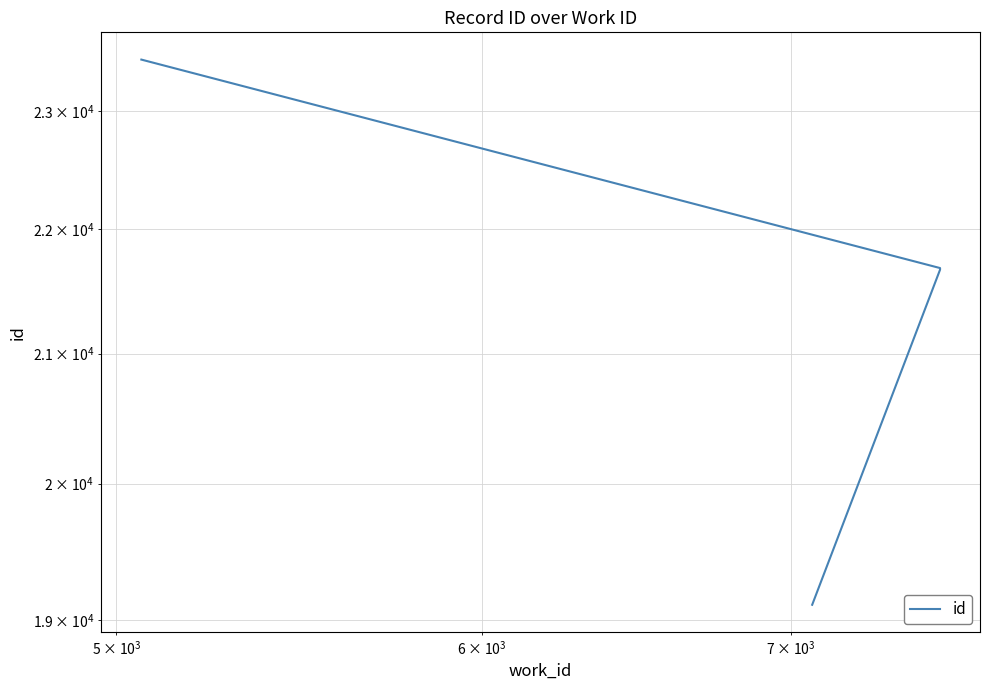

Reading left to right, list all the values displayed in this chart.

19112	21671	21684	23447